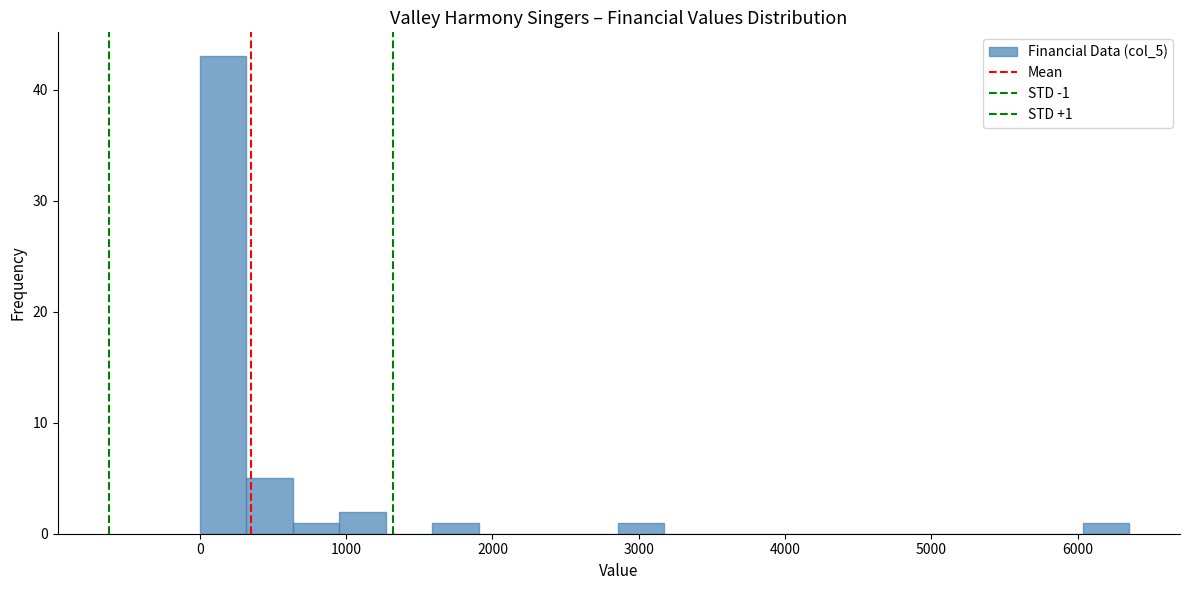

Read against the x-axis, roughly where is the centre of the tallest bar?

200